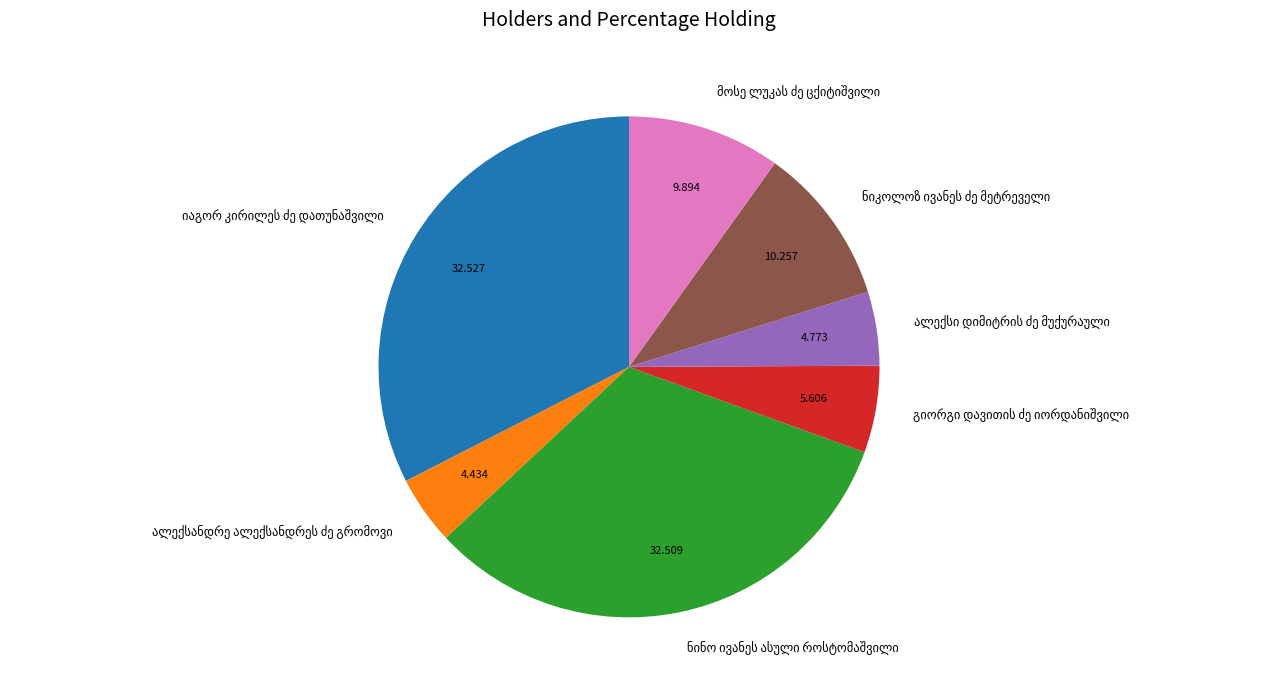

Is there any slice that represents more than half of the pie?

No